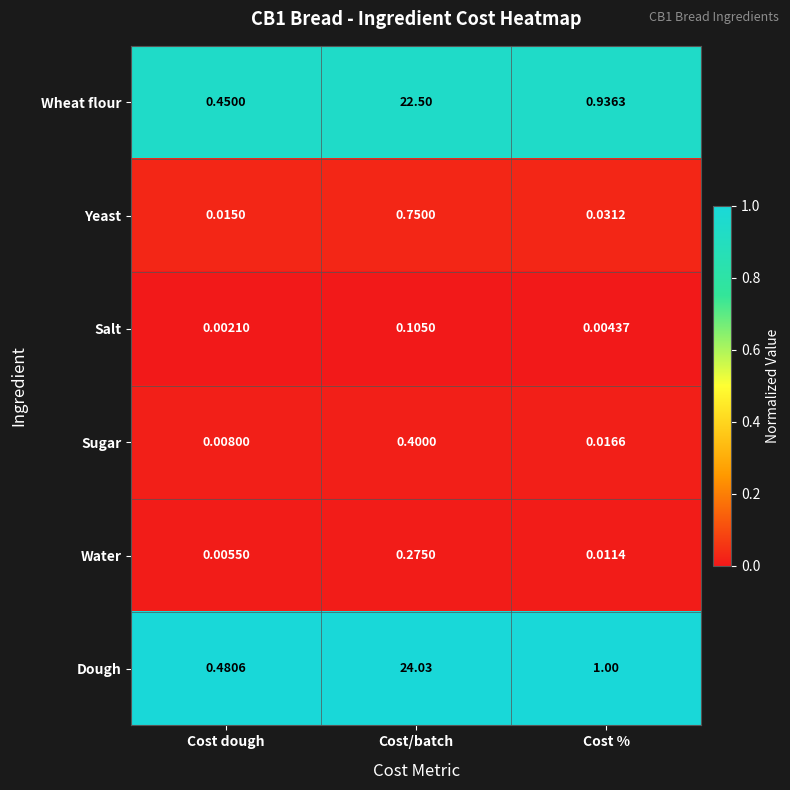

Which series has the largest range (max minus min)?

Dough